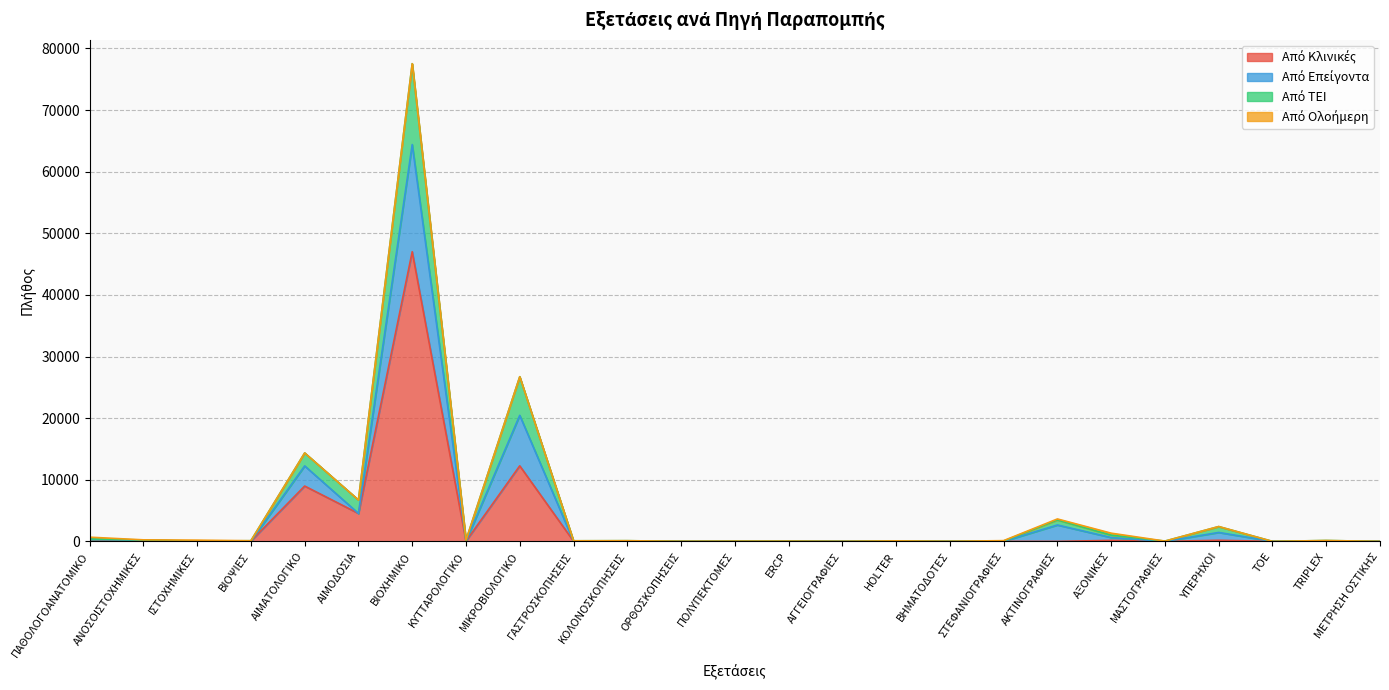

What is the total value across all series at TRIPLEX?

142